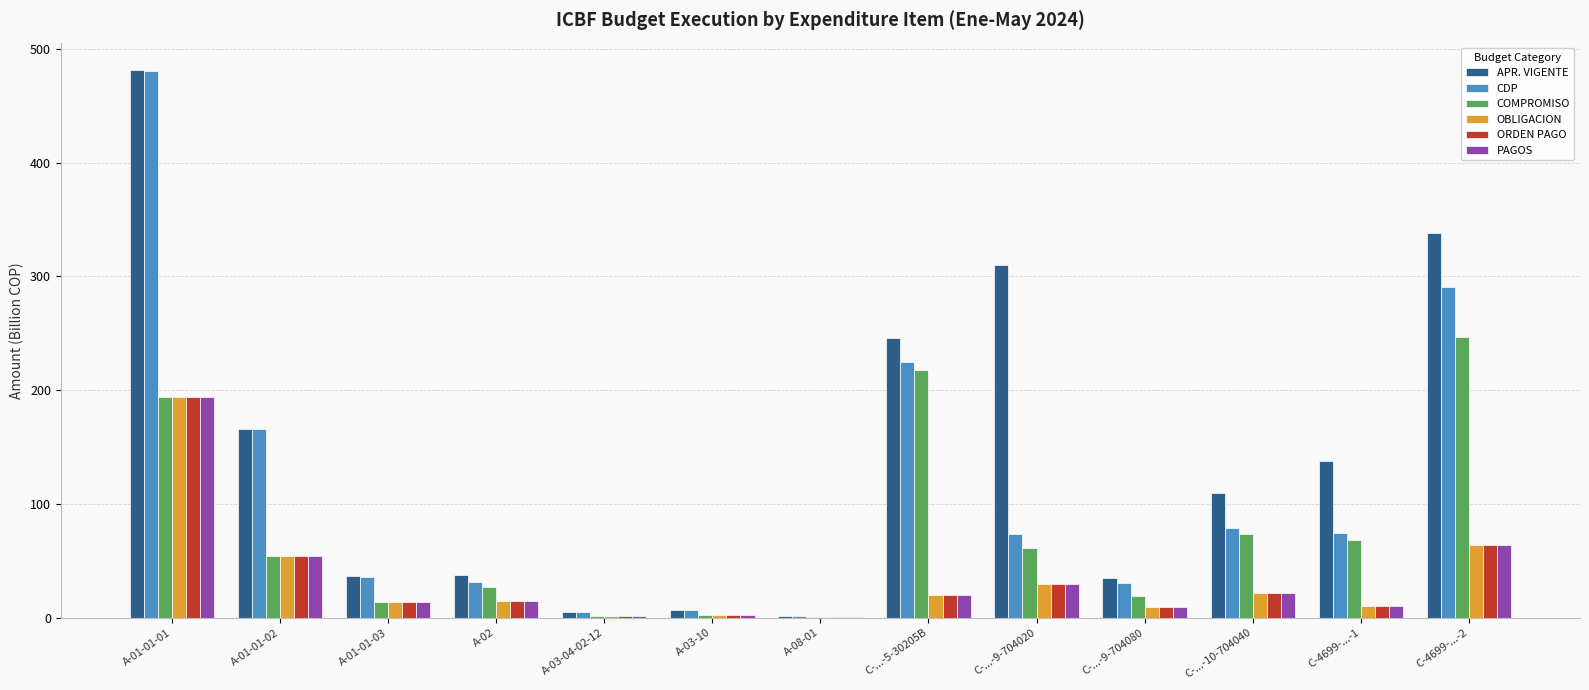

True or false: CDP has a value of 73.7 at C-...-9-704020.

True